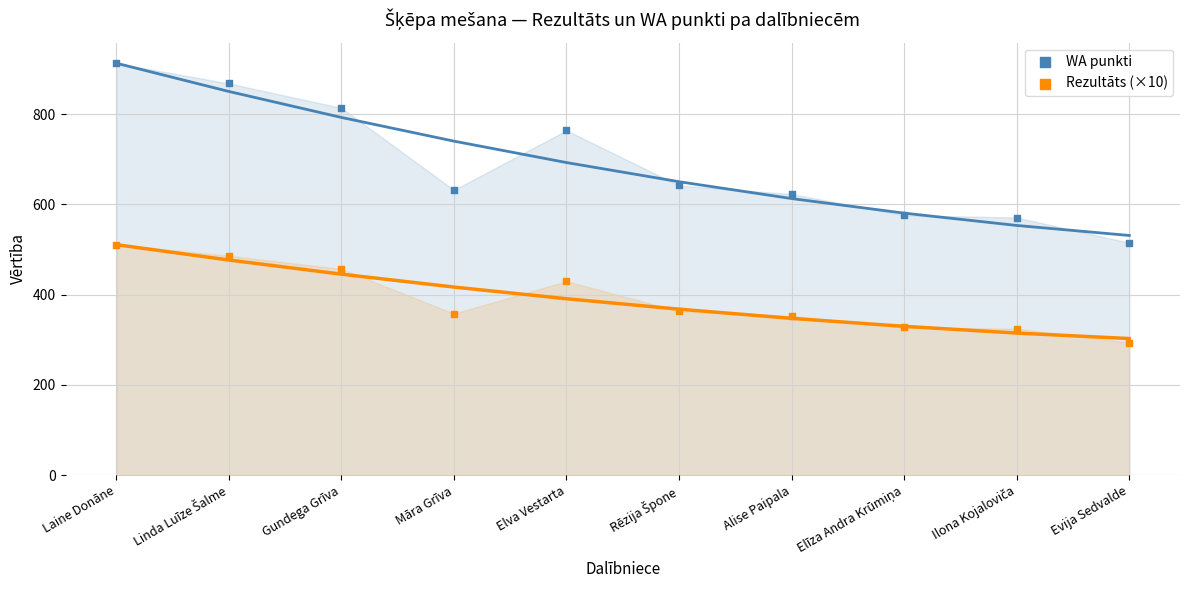

In the WA punkti series, what Y value is closest to 714?

764.0